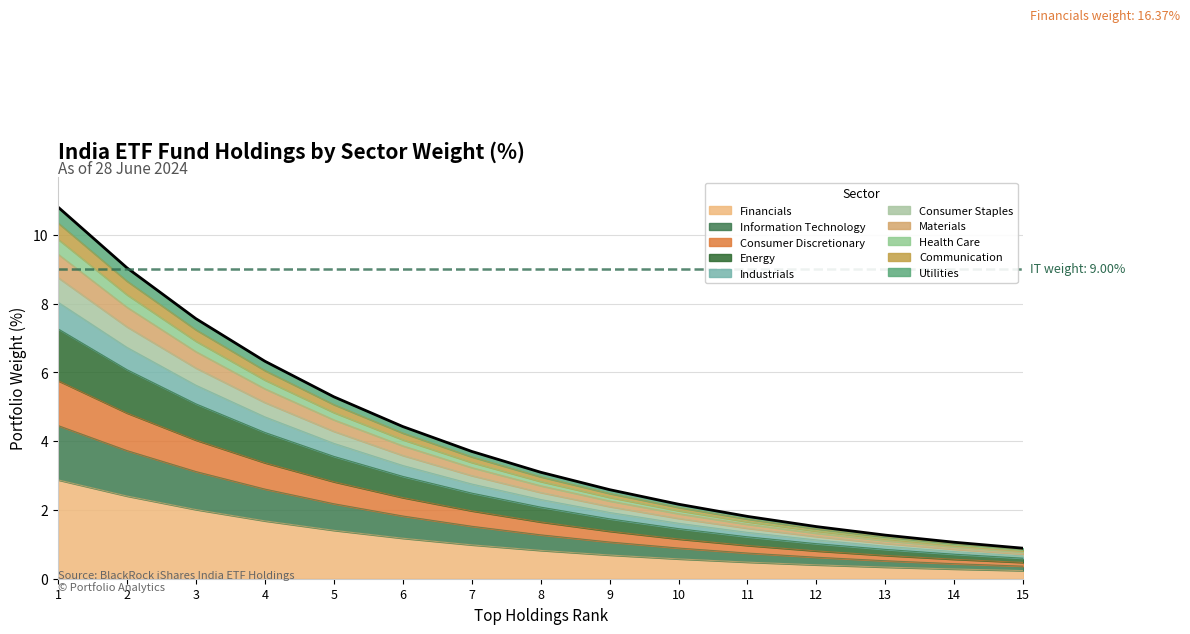

Reading left to right, extract all data points from this chart.

1=10.8	2=9.0	3=7.6	4=6.3	5=5.3	6=4.4	7=3.7	8=3.1	9=2.6	10=2.2	11=1.8	12=1.5	13=1.3	14=1.1	15=0.9